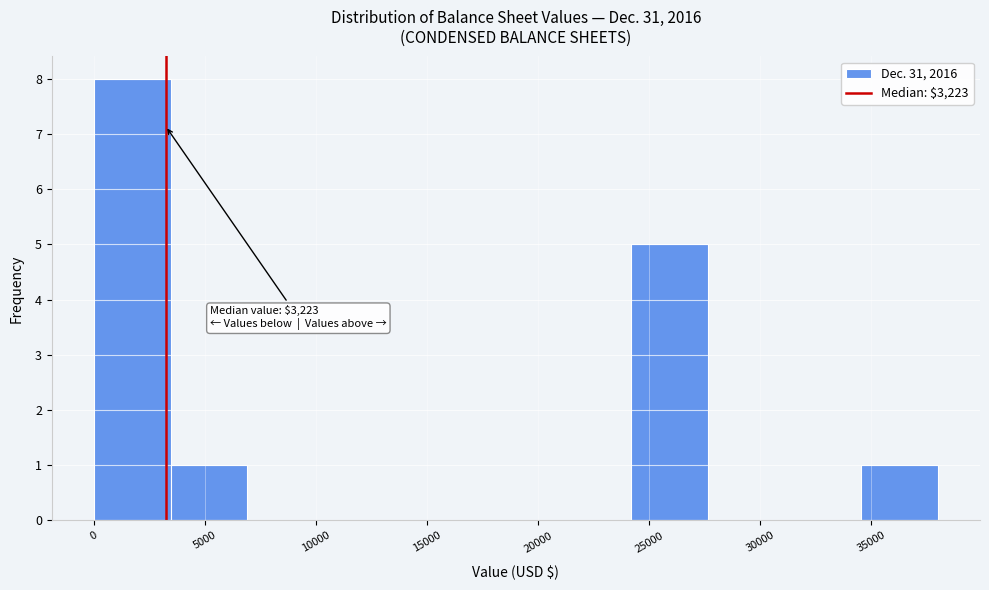

Over which range of the x-axis is the bar tallest?

0 to 3500